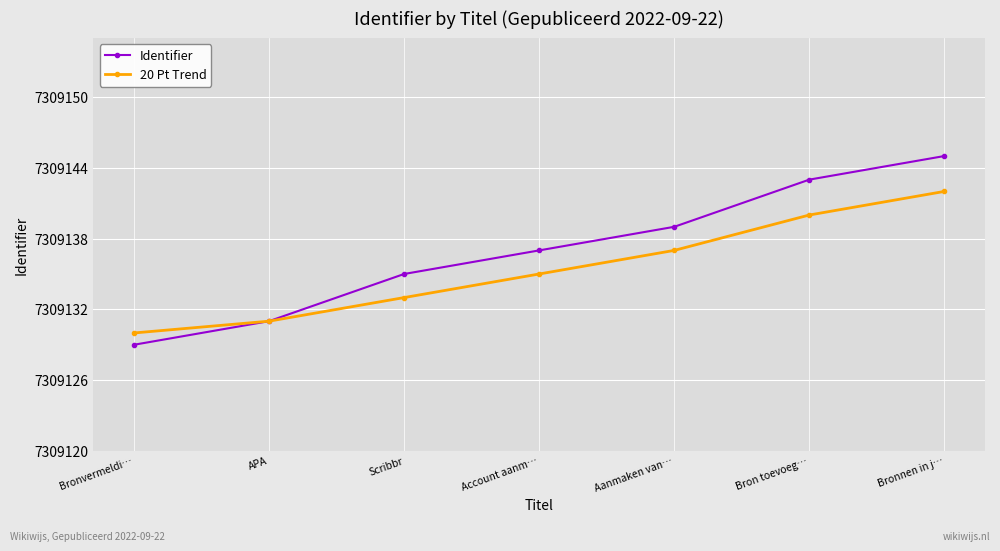

What is the total value across all series at Bron toevoeg…?

14618283